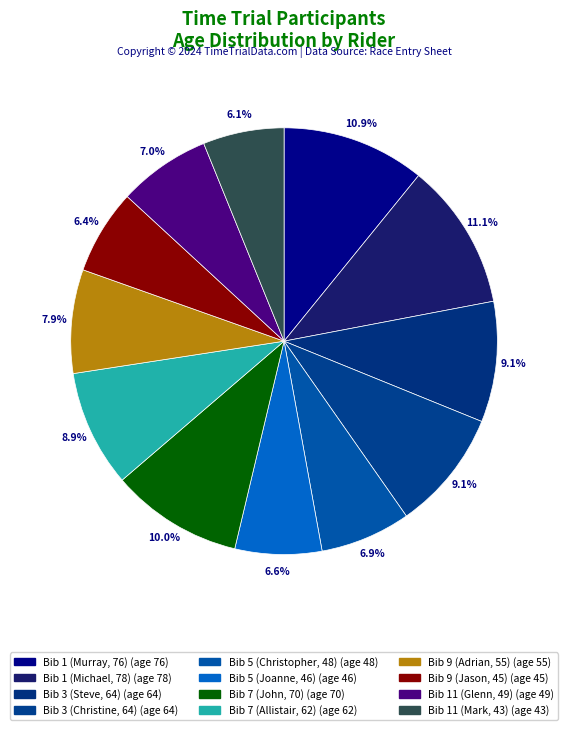

Which category has the smallest portion of the pie?

Bib 11 (Mark, 43)